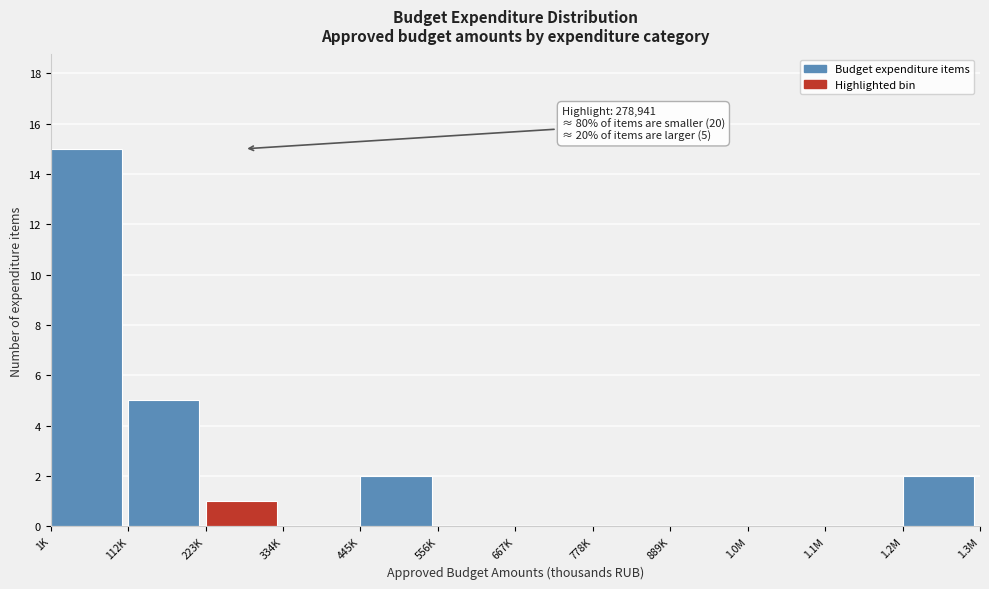

Reading left to right, list all the values displayed in this chart.

1K=15	112K=5	223K=1	334K=0	445K=2	556K=0	667K=0	778K=0	889K=0	1.0M=0	1.1M=0	1.2M=2